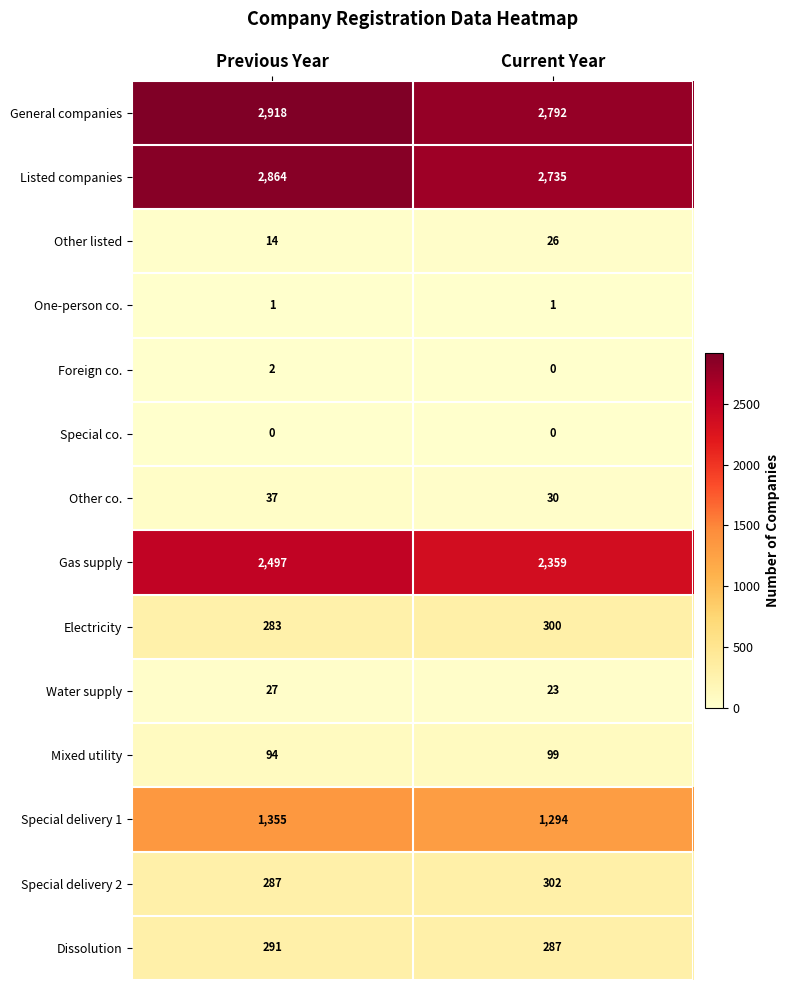

What is the lowest value of the Other co. series?

30